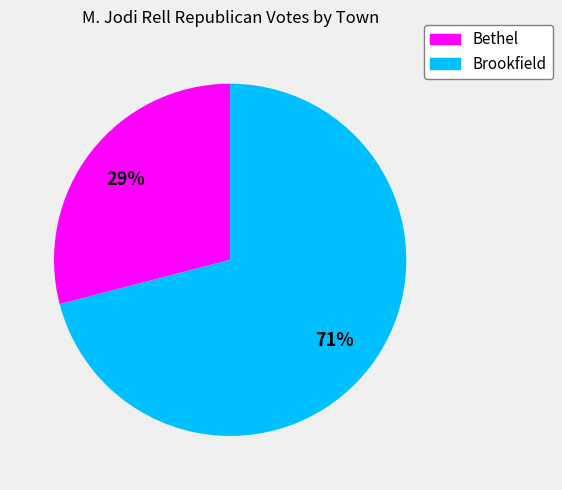

To the nearest percent, what percentage of the pie is Brookfield?

71%